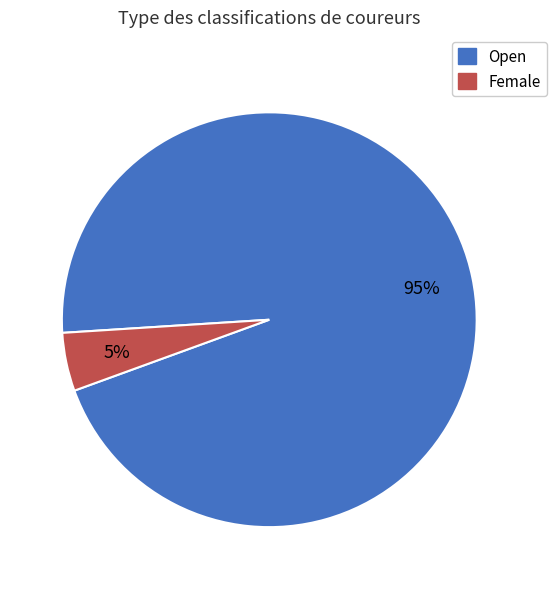

To the nearest percent, what is the combined percentage of Open and Female?

100%